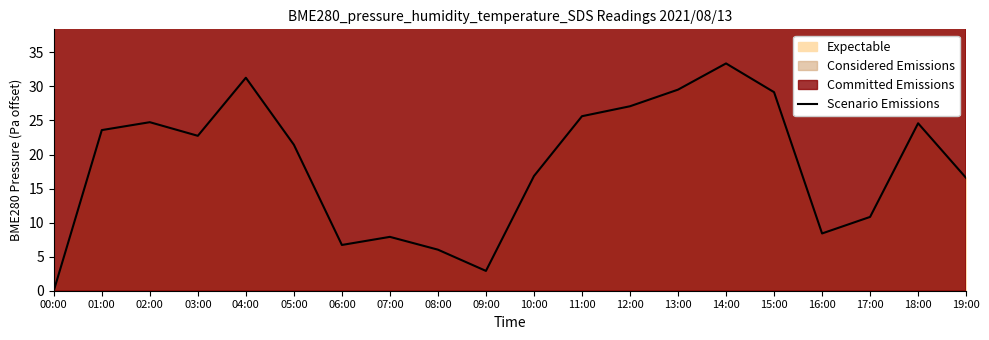

True or false: the data shows 31.6 at 05:00.

False